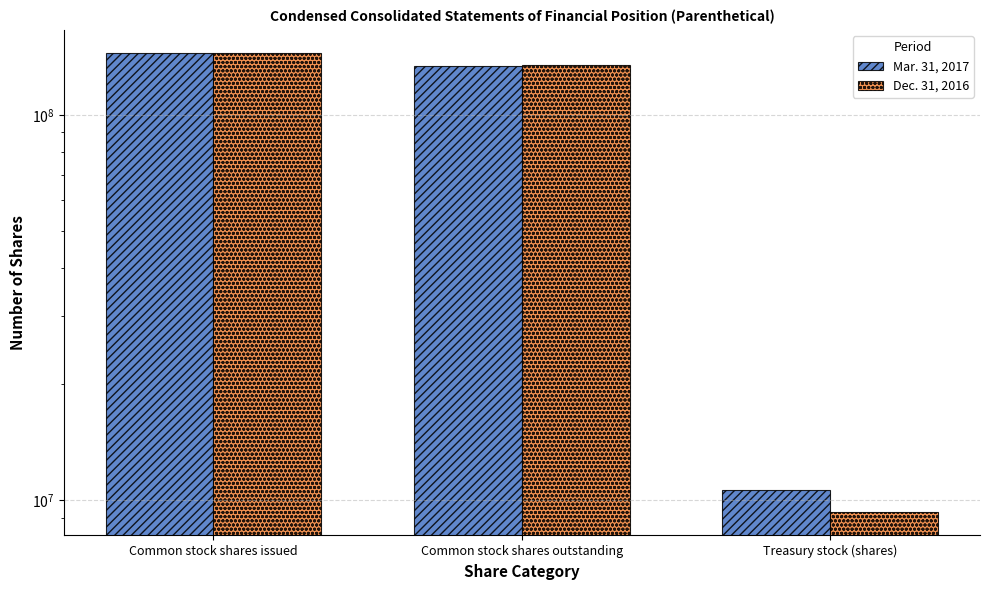

Which series has the largest range (max minus min)?

Dec. 31, 2016